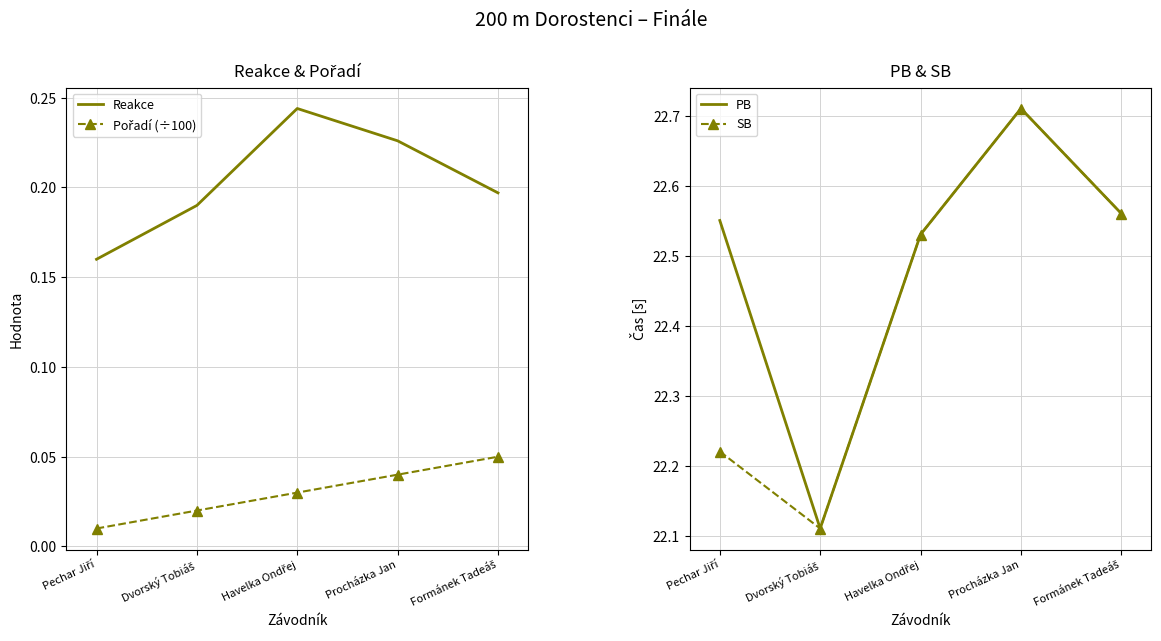

Rank the series at Pechar Jiří from lowest to highest value.

Pořadí (÷100), Reakce, SB, PB